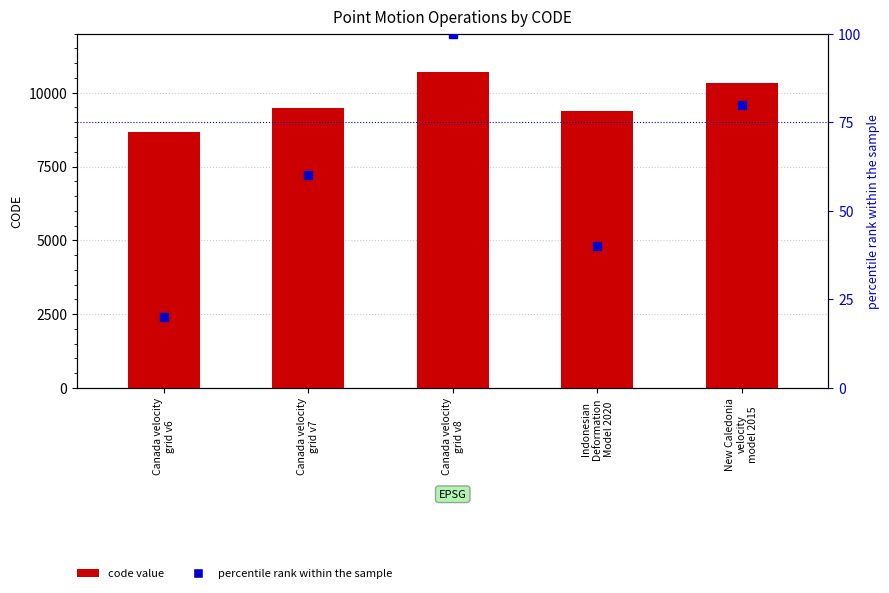

At how many categories does at least one series exceed 5344?

5